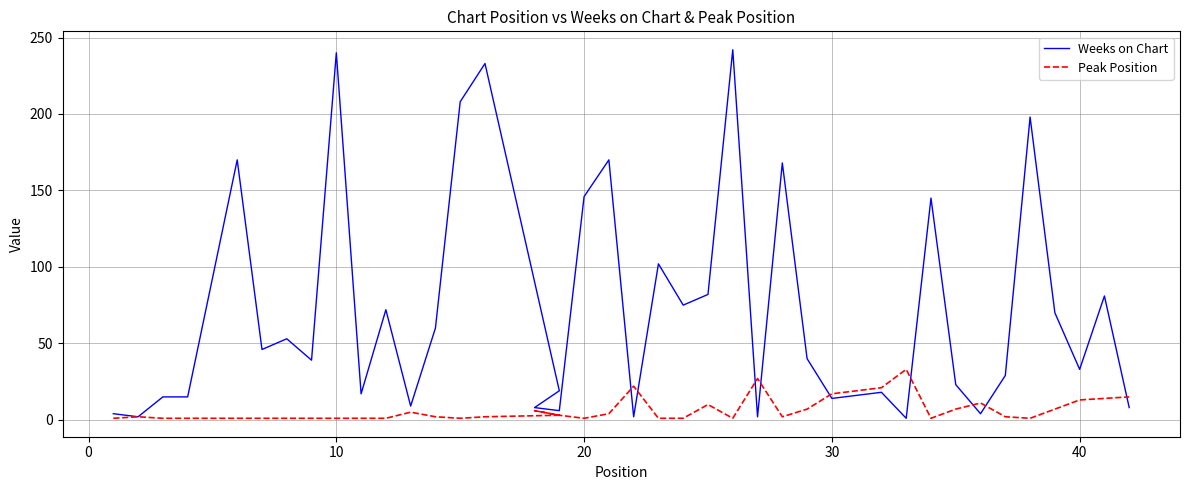

List the series in order of their peak value, highest first.

Weeks on Chart, Peak Position